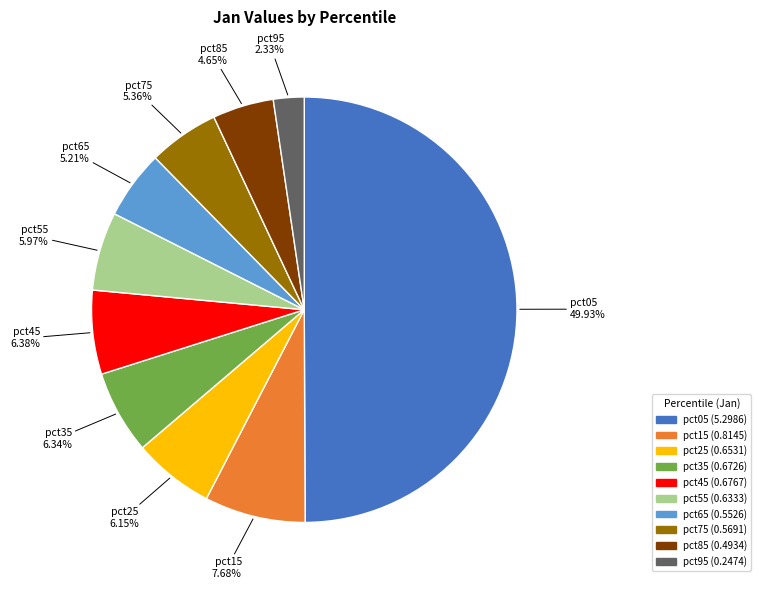

The pct35 slice represents 6% of the pie. True or false?

True